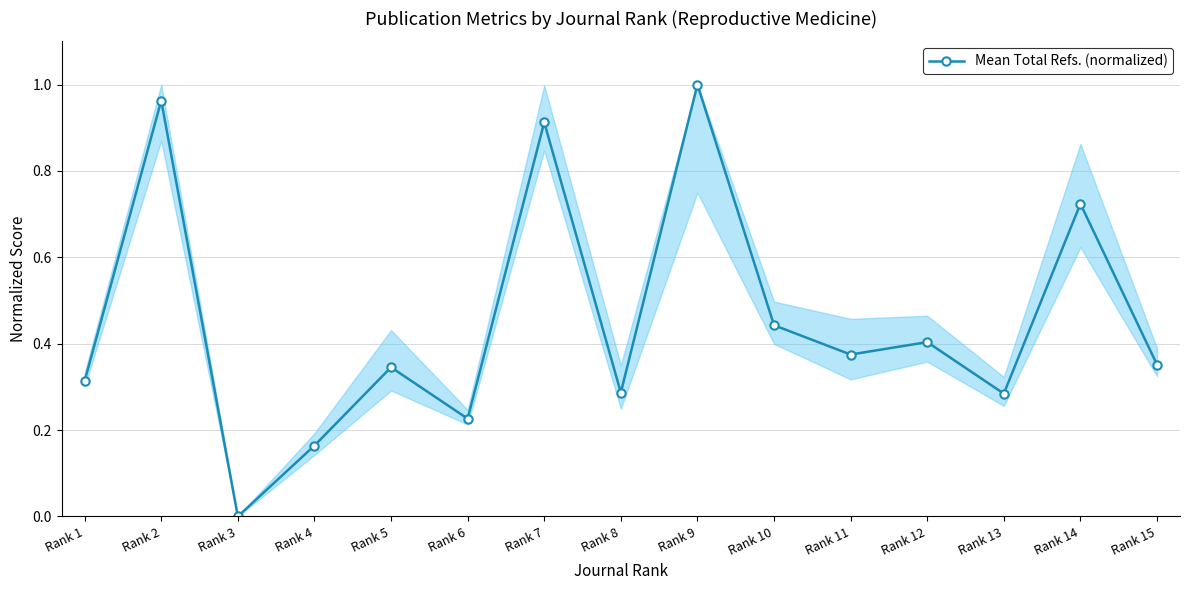

At which category does the data reach its first local valley?

Rank 3